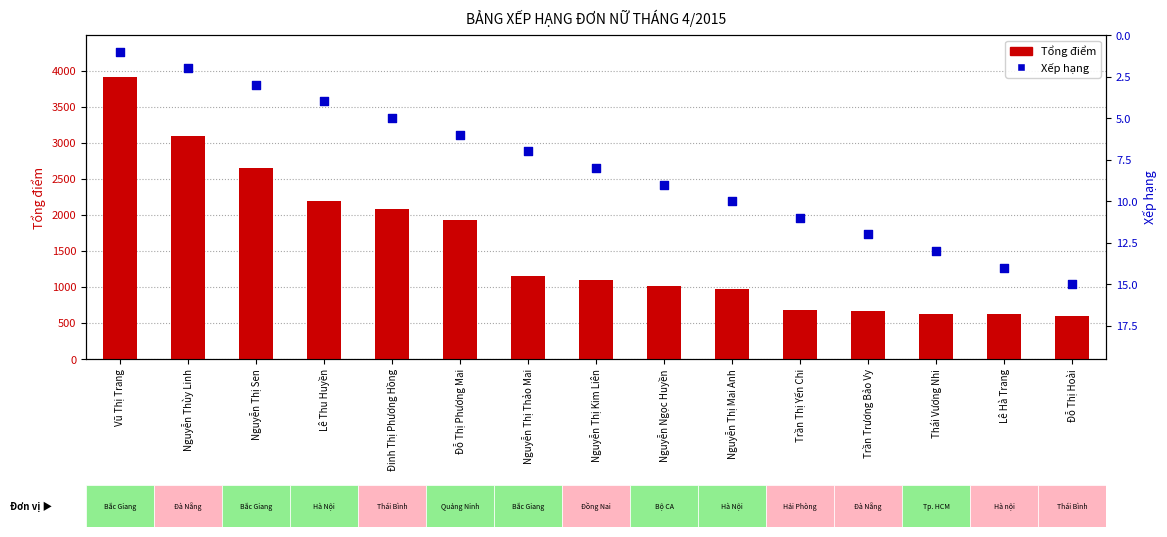

At which category is the sum across all series the highest?

Vũ Thị Trang